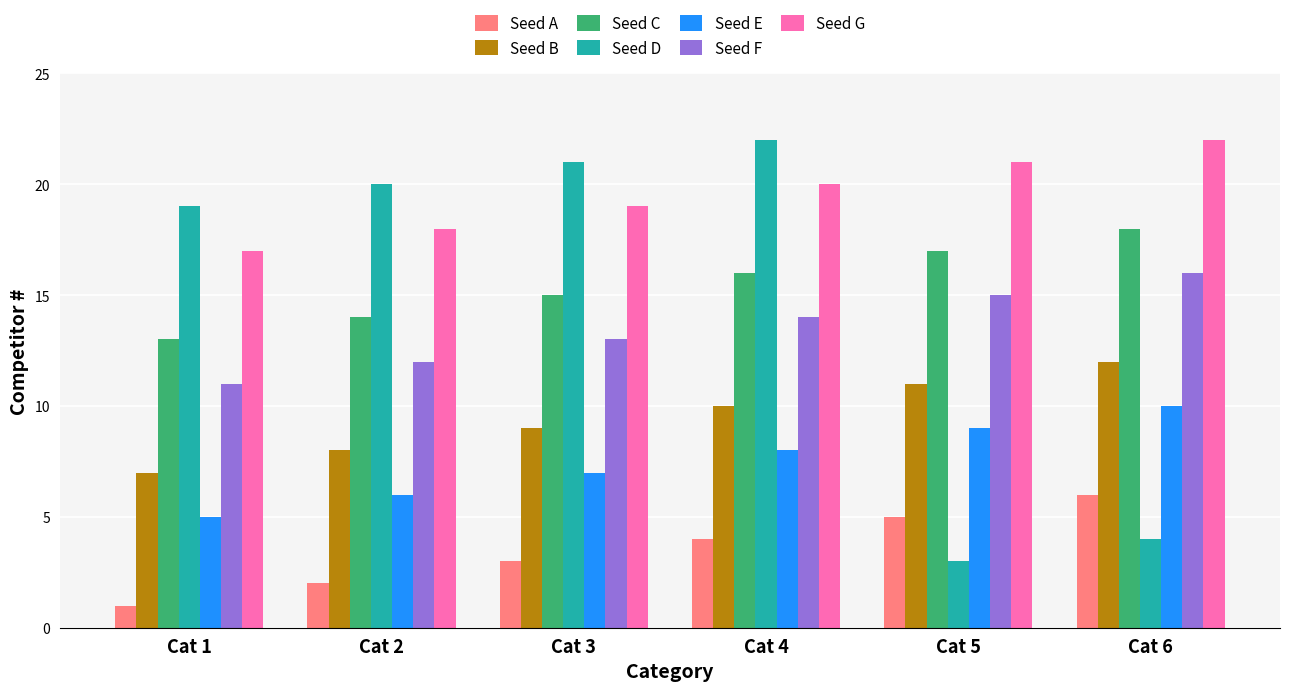

What is the greatest value displayed?

22